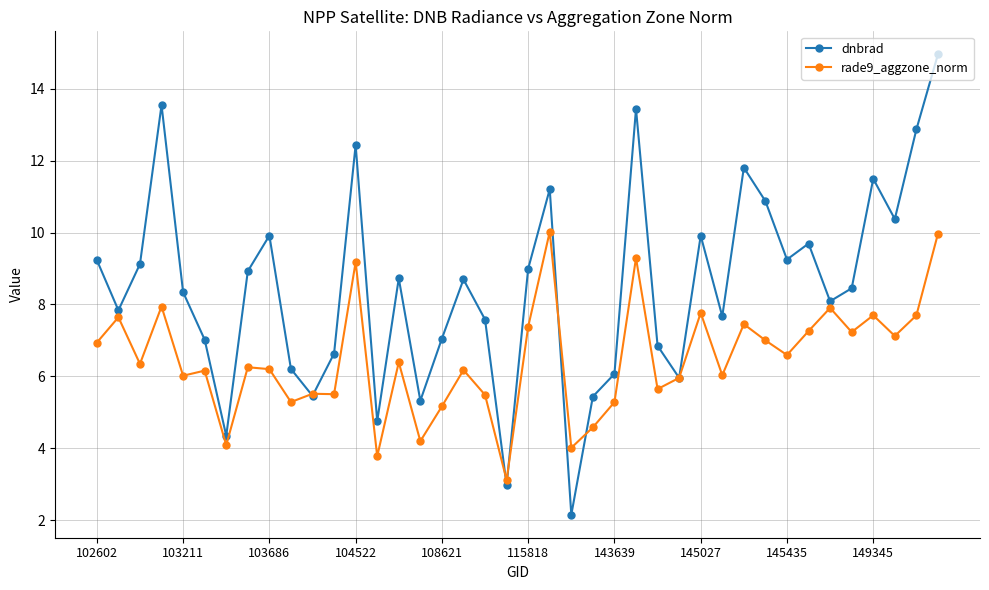

How many interior local peaks does the dnbrad series have?

11